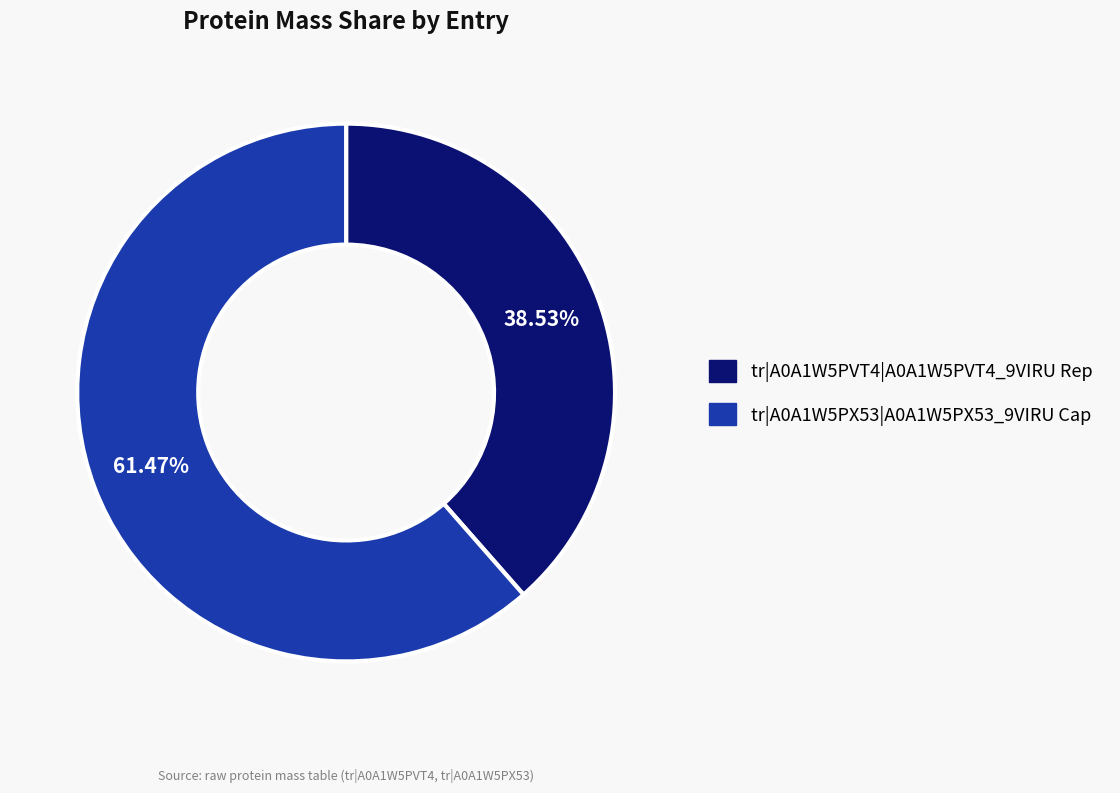

To the nearest percent, what portion does tr|A0A1W5PX53|A0A1W5PX53_9VIRU Cap represent?

61%